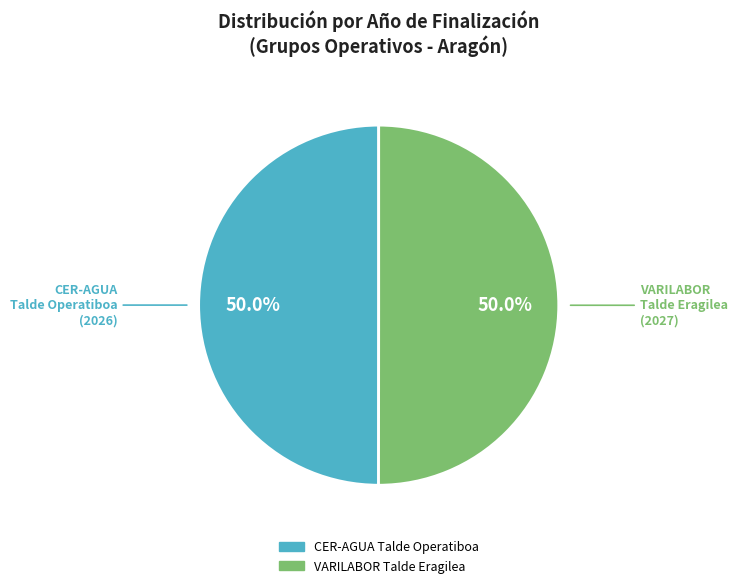

To the nearest percent, what is the average slice percentage?

50%